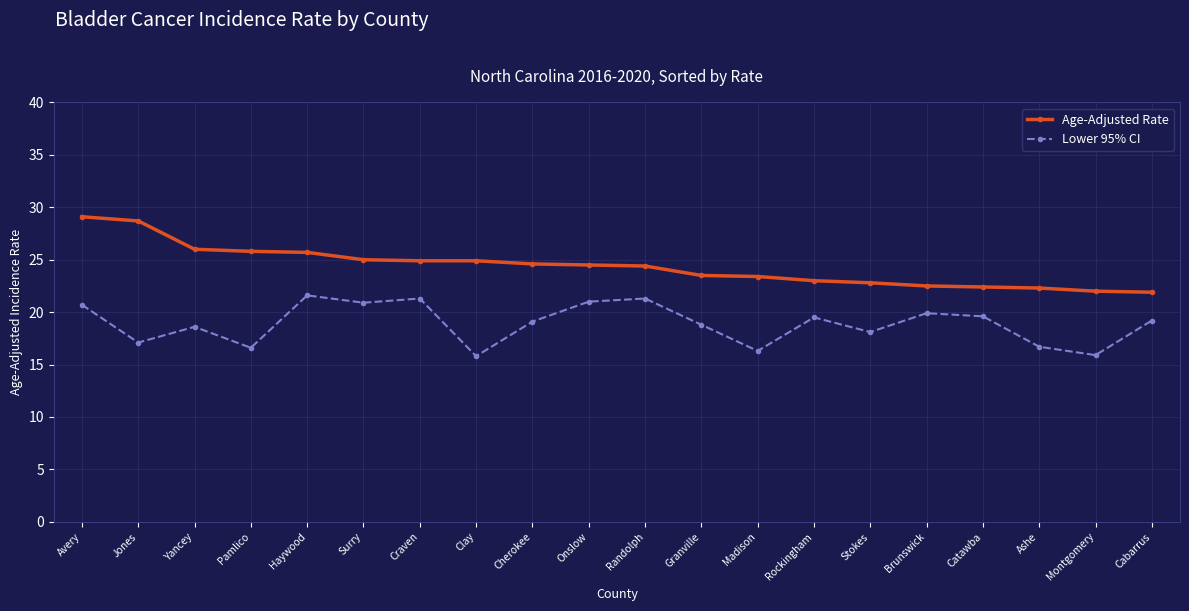

What is the difference between the highest and lowest values at Montgomery?

6.1